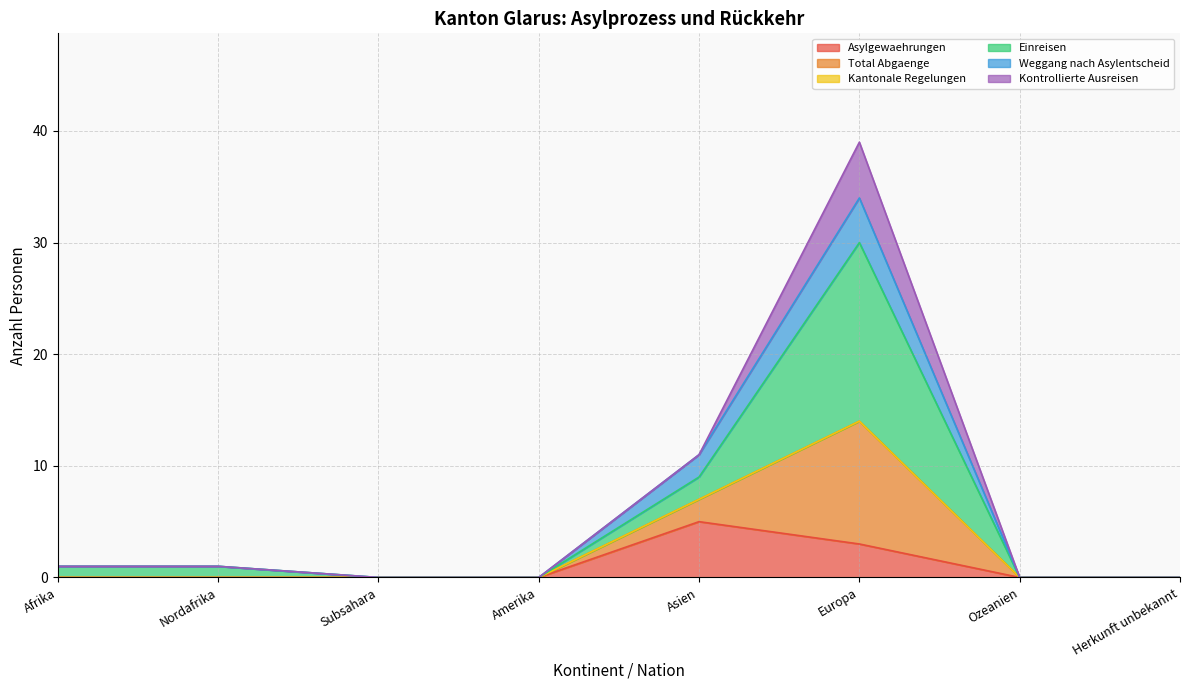

At which label does Asylgewaehrungen reach its peak?

Asien